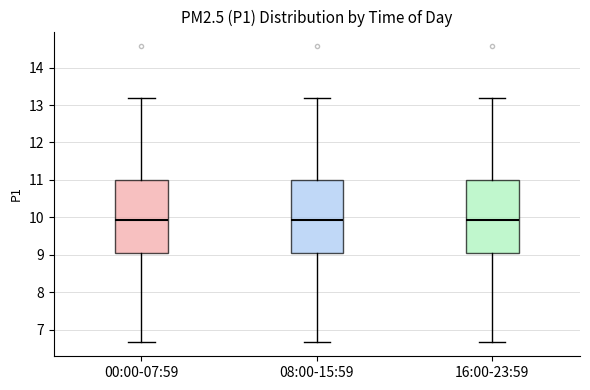

Reading left to right, read every box against the y-axis: the position of its median line, the range the box covers, and the ends of its whiskers. The values are not printed on the chart, so give them approximately, as read against the axis.

00:00-07:59: median 9.9, box 9.0 to 11.0, whiskers 6.7 to 13.2
08:00-15:59: median 9.9, box 9.0 to 11.0, whiskers 6.7 to 13.2
16:00-23:59: median 9.9, box 9.0 to 11.0, whiskers 6.7 to 13.2